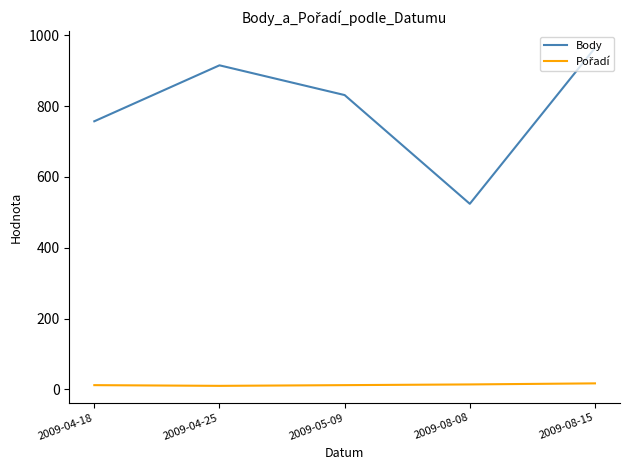

Which series has the largest range (max minus min)?

Body